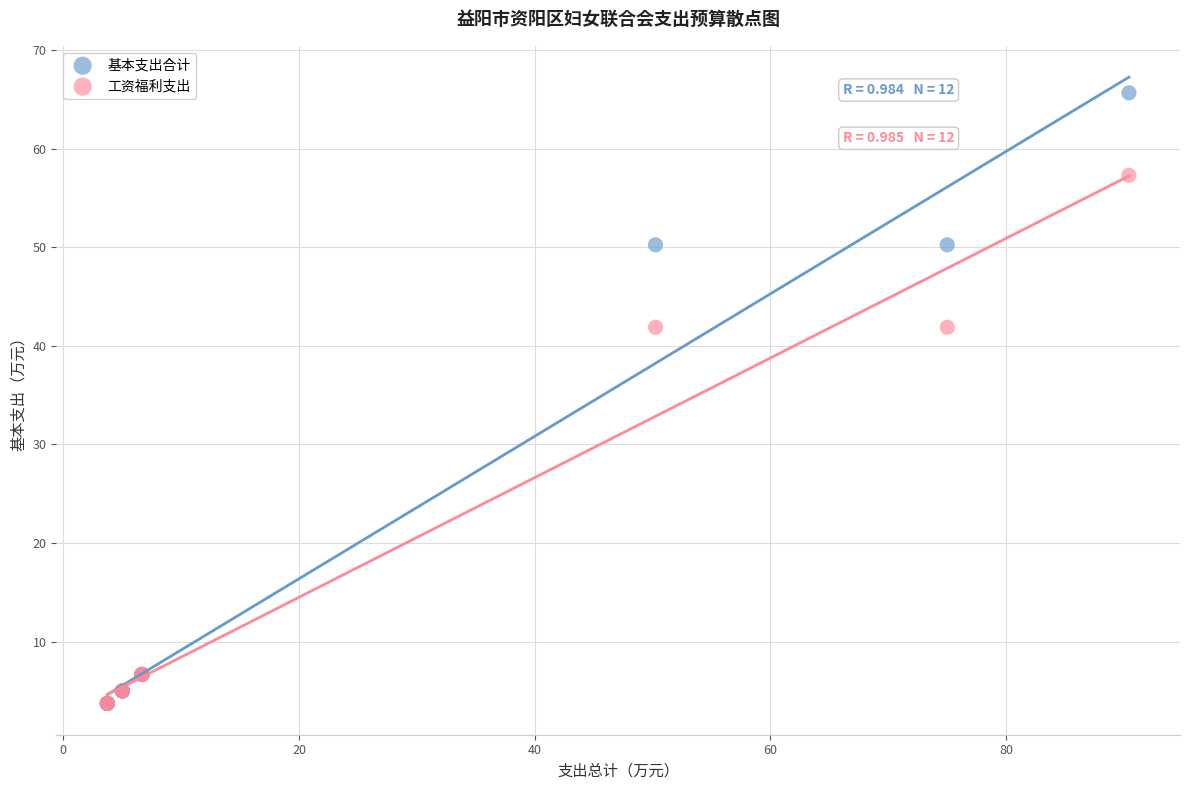

Which series has the largest Y range (max minus min)?

基本支出合计